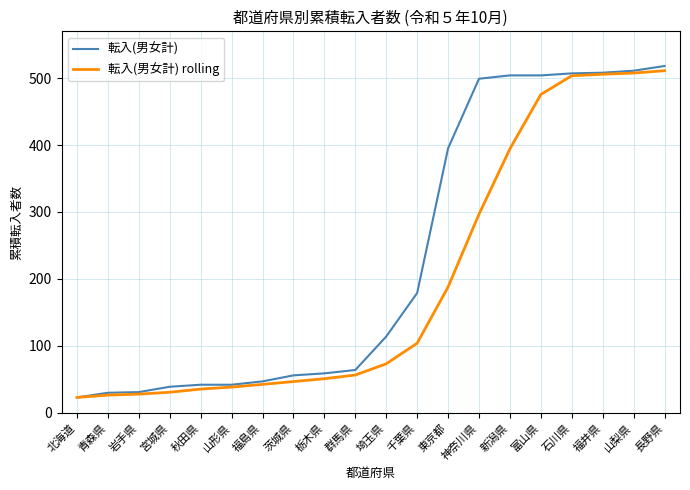

Which category has the lowest value in the 転入(男女計) series?

北海道